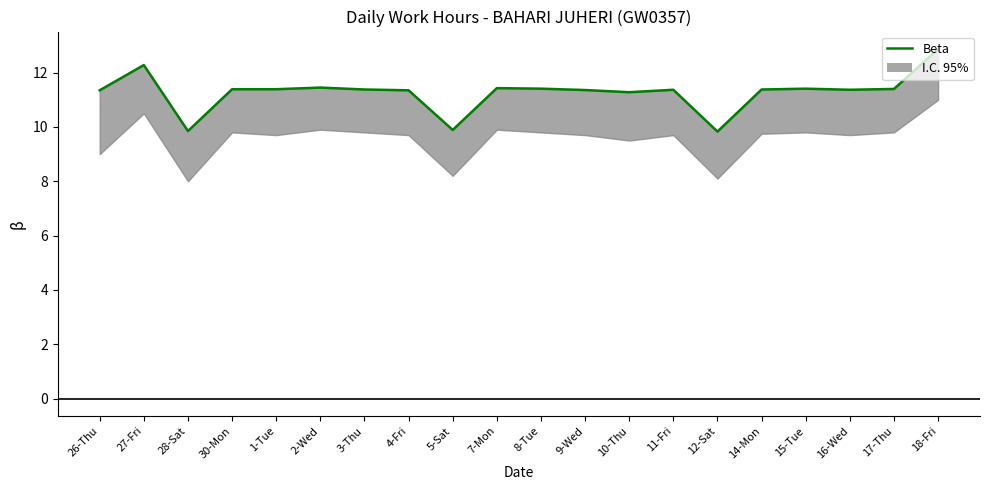

At which category does the data reach its first local valley?

28-Sat